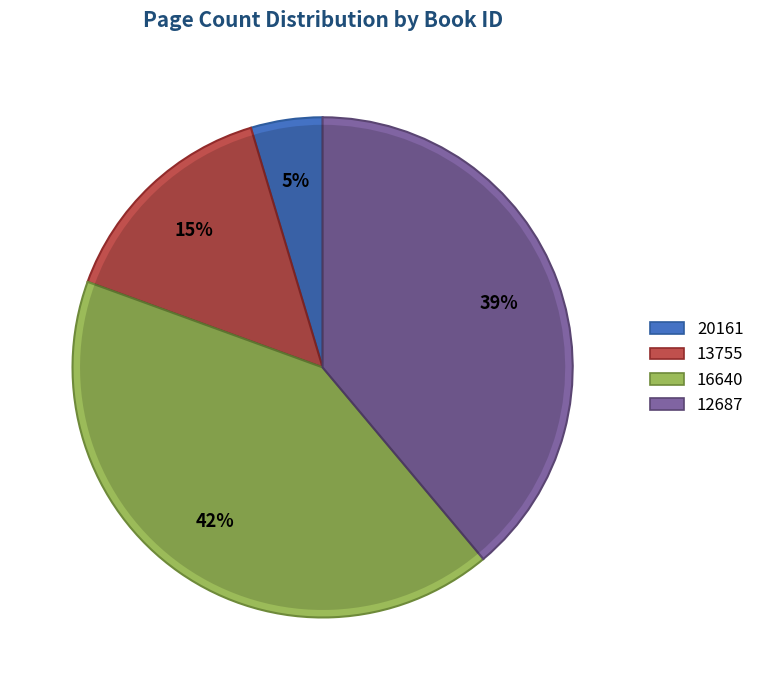

What is the ratio of the value at 16640 to the value at 20161?

9.0